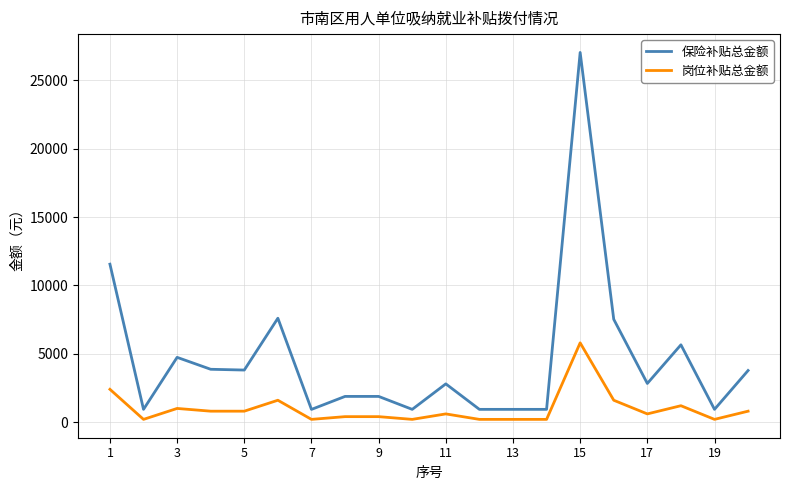

Which series has the widest spread of values?

保险补贴总金额